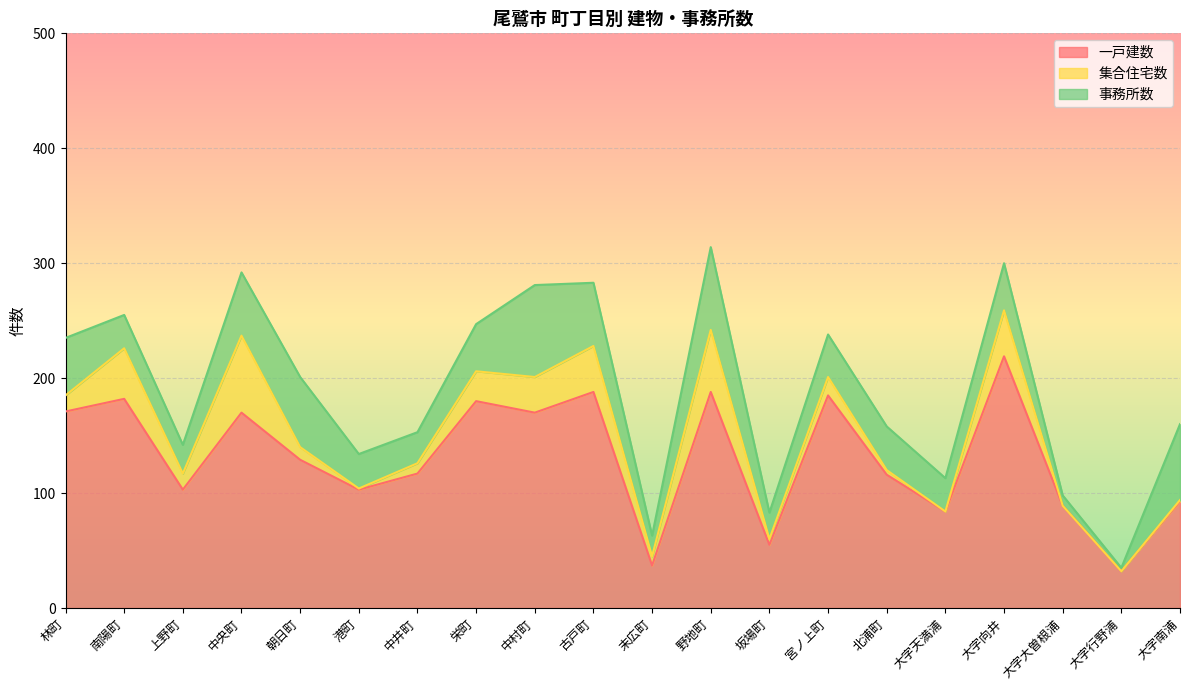

The 事務所数 series shows 58 at 北浦町. True or false?

False